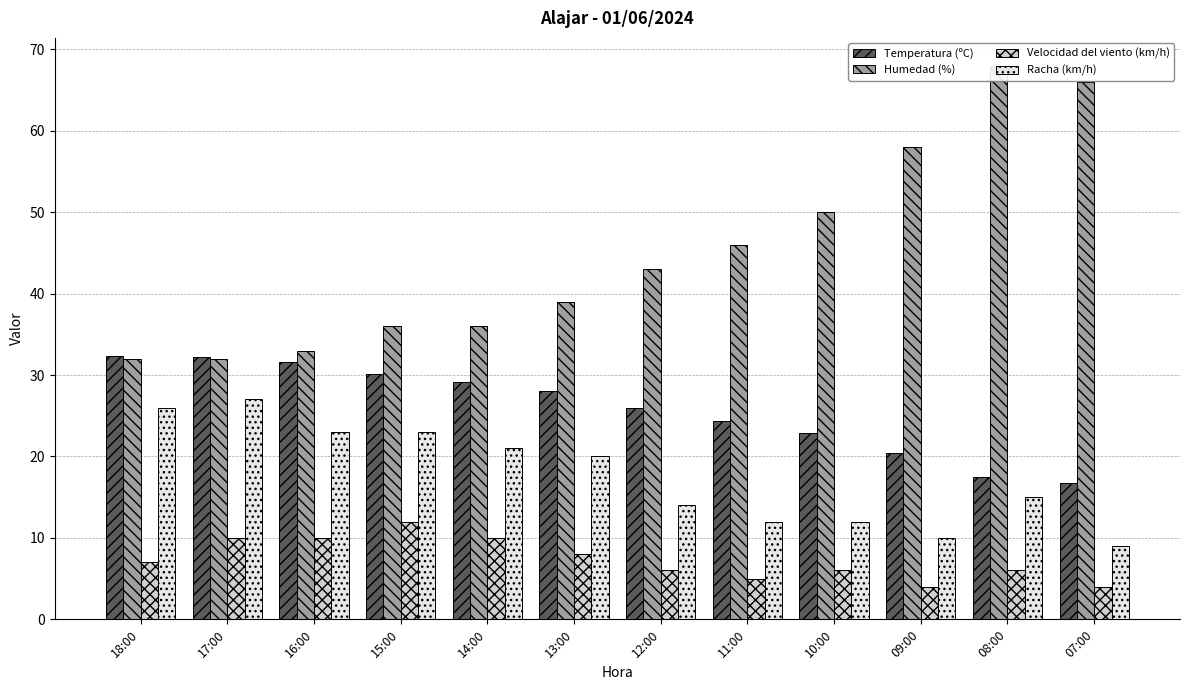

What is the value of the Racha (km/h) bar at the 10th from the left?

10.0